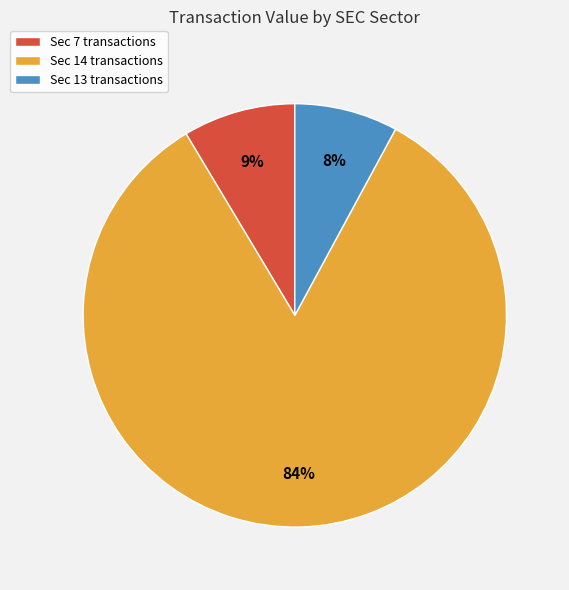

To the nearest percent, what is the average slice percentage?

33%